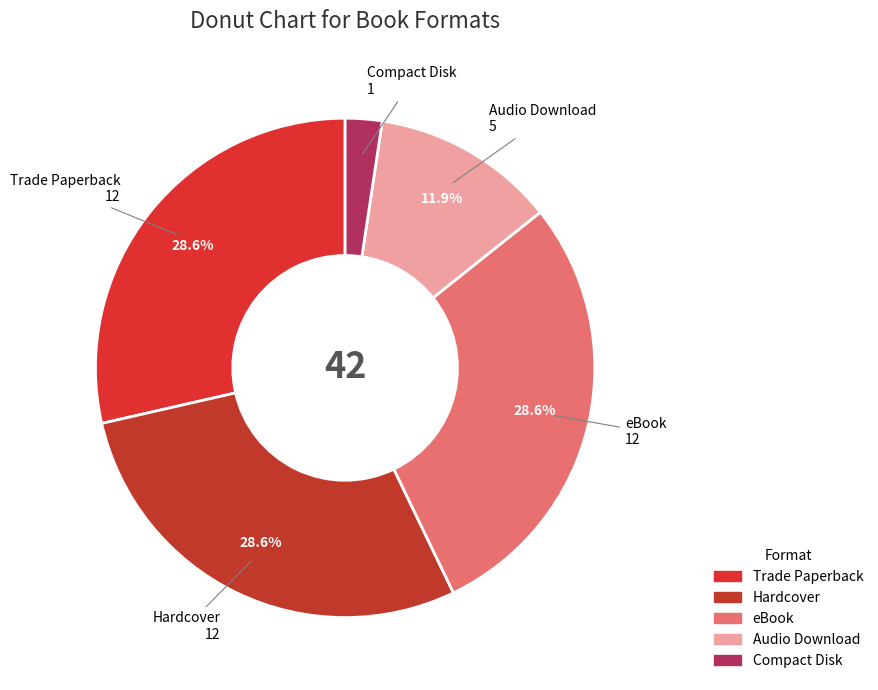

To the nearest percent, what portion does Compact Disk represent?

2%